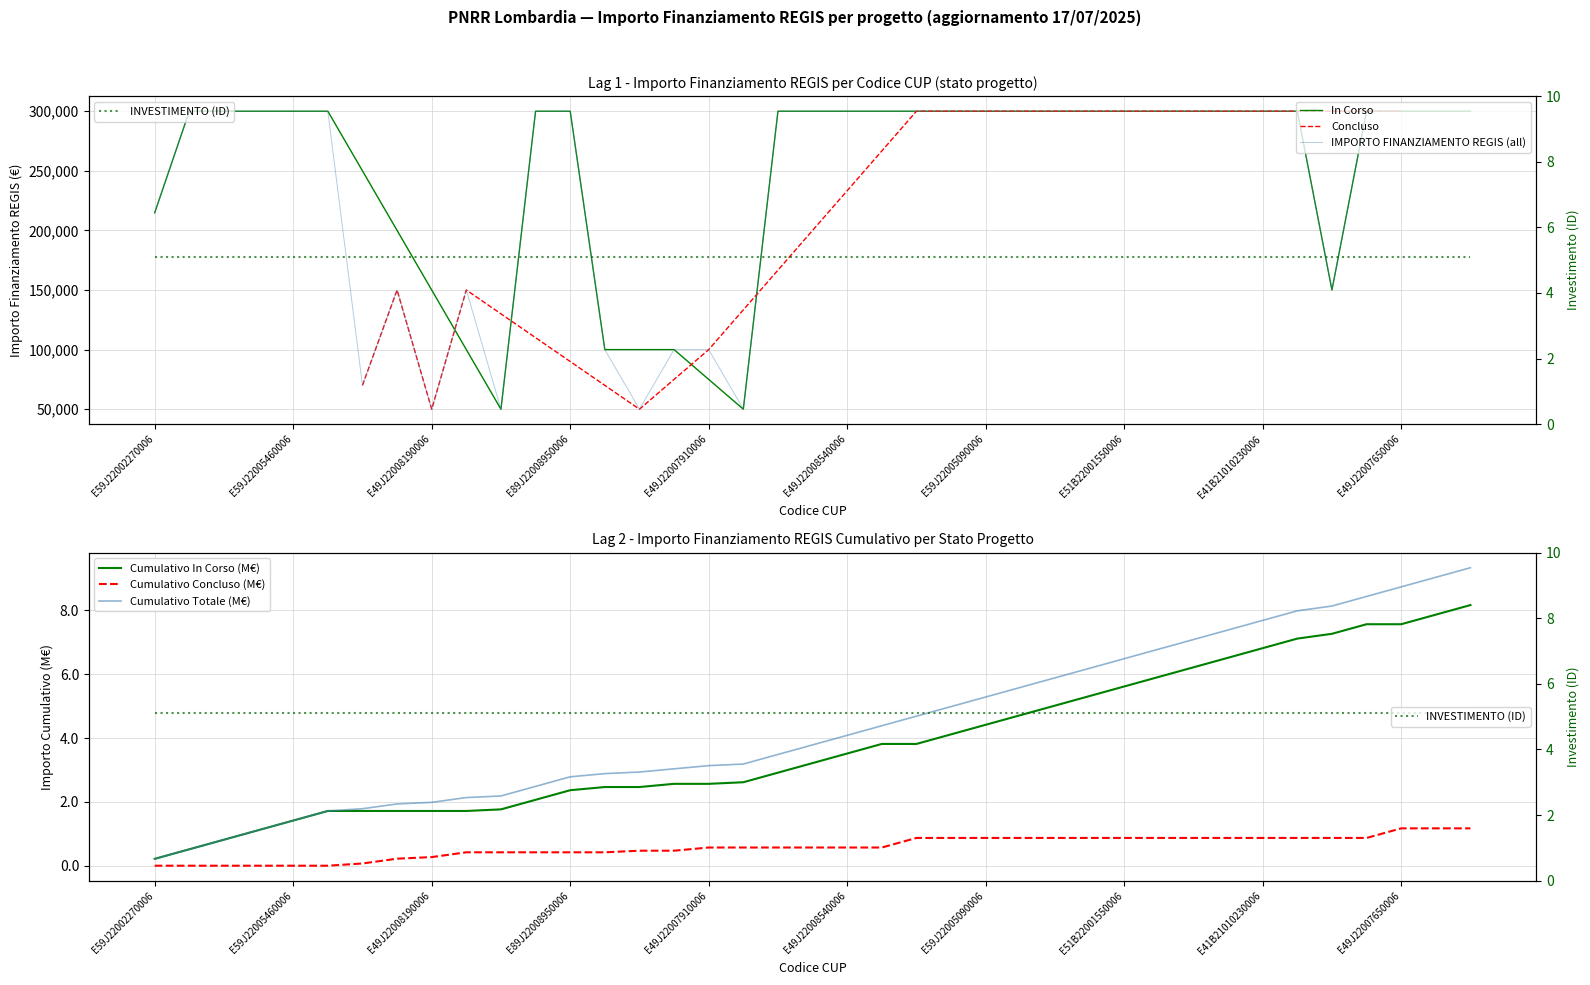

Rank the categories by value from highest to lowest.

E49J22008630006, E39J22006570006, E99J22005970006, E59J22005460006, E19J22005780006, E79J22003840006, E89J22008950006, E21B21006350006, E79J22005690006, E49J22008540006, E41B21010150006, E49J22007770006, E49J22008580006, E59J22005090006, E49J22007800006, E69J22005630006, E39J22006210006, E51B22001550006, E41B22000560006, E81B22000420006, E41B22000510006, E41B21010230006, E51B21005600006, E71B21006370006, E49J22007650006, E49J22008870006, E49J22007520006, E59J22002270006, E99J22005020006, E89J22004920006, E41B21010190006, E49J22008550006, E89J22008700006, E49J22007910006, E49J22007930006, E49J22008190006, E49J22006400006, E49J22008430006, E69J22005810006